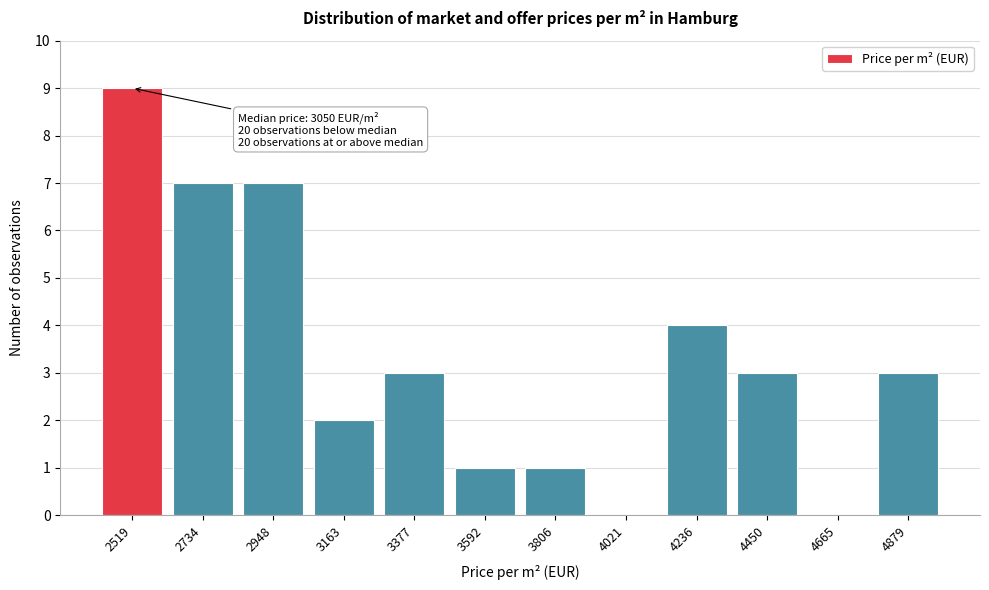

Reading left to right, extract all data points from this chart.

2519=9	2734=7	2948=7	3163=2	3377=3	3592=1	3806=1	4021=0	4236=4	4450=3	4665=0	4879=3